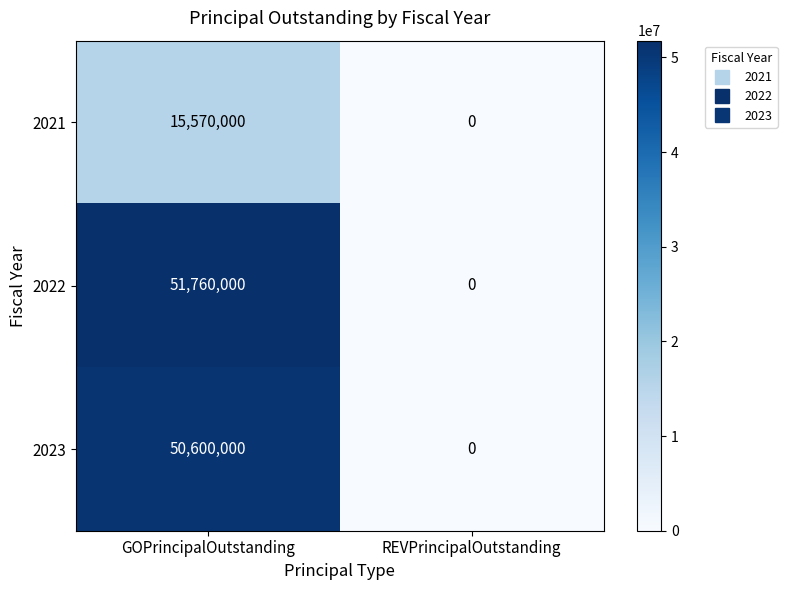

Reading left to right, what are all the values shown in this chart?

2021: 15570000	0
2022: 51760000	0
2023: 50600000	0